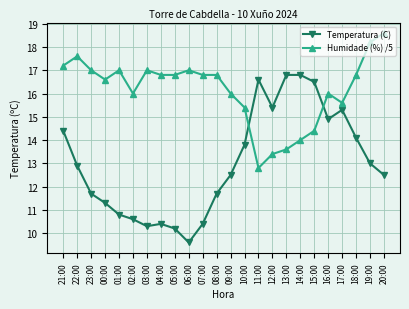

Which label corresponds to the largest value in the chart?

20:00